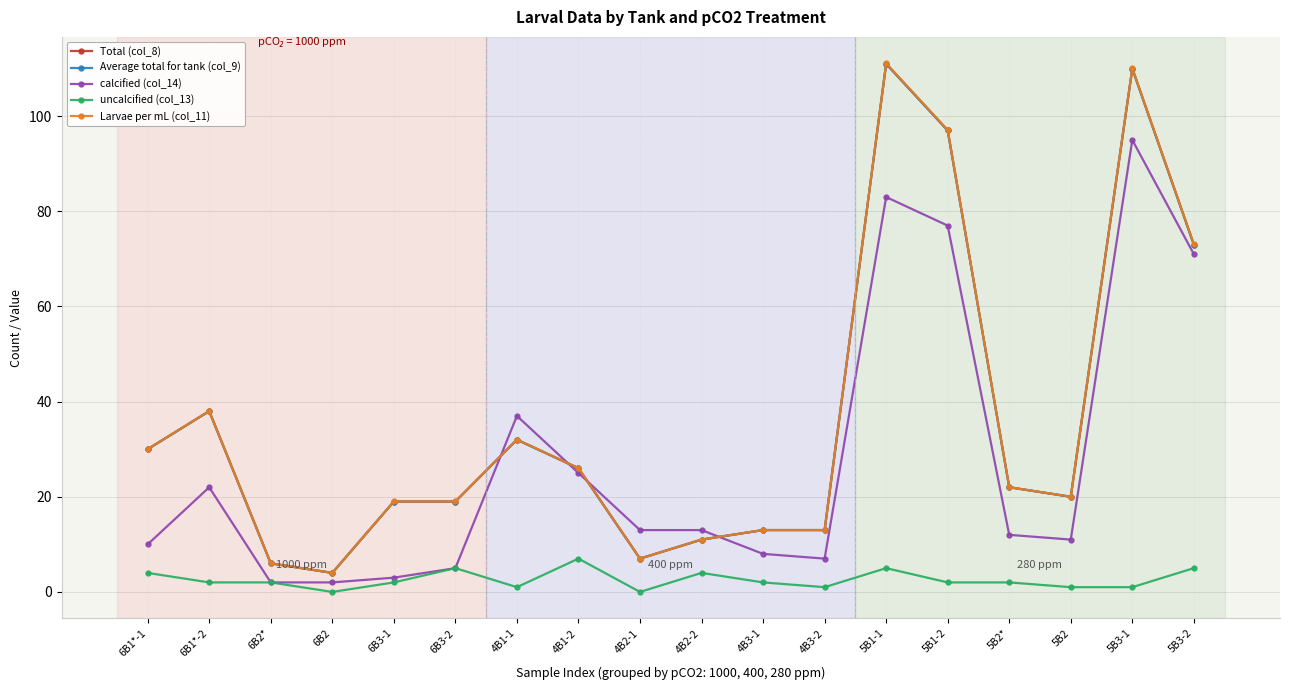

How many lines are shown in the chart?

5